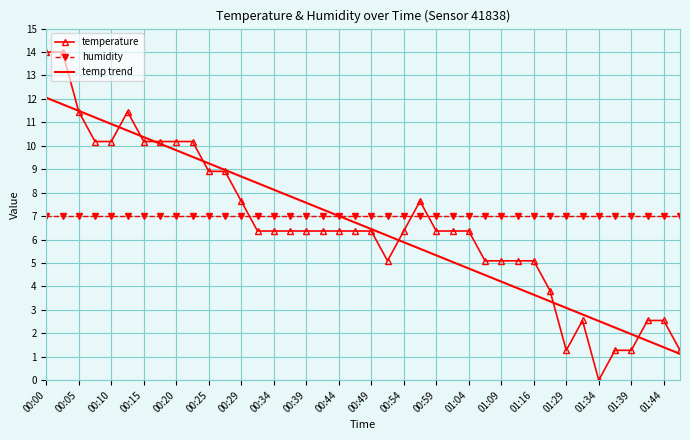

What is the maximum value for humidity?

7.0